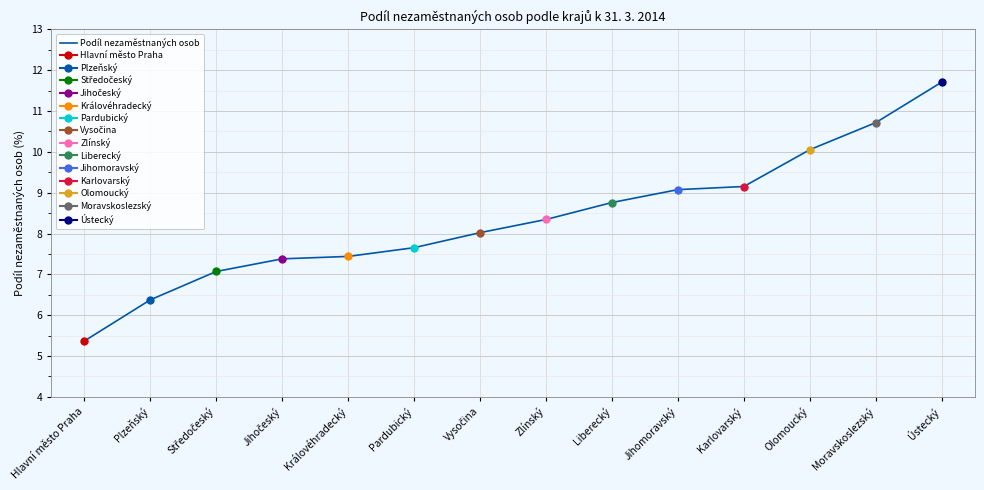

The value at Liberecký is 3.4. True or false?

False